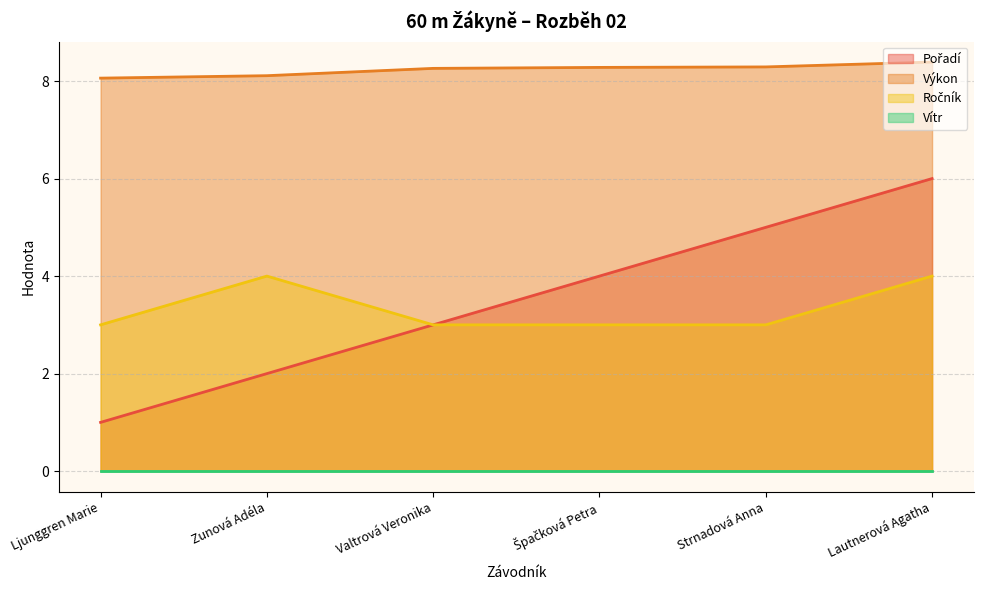

Does the chart have visible grid lines?

Yes